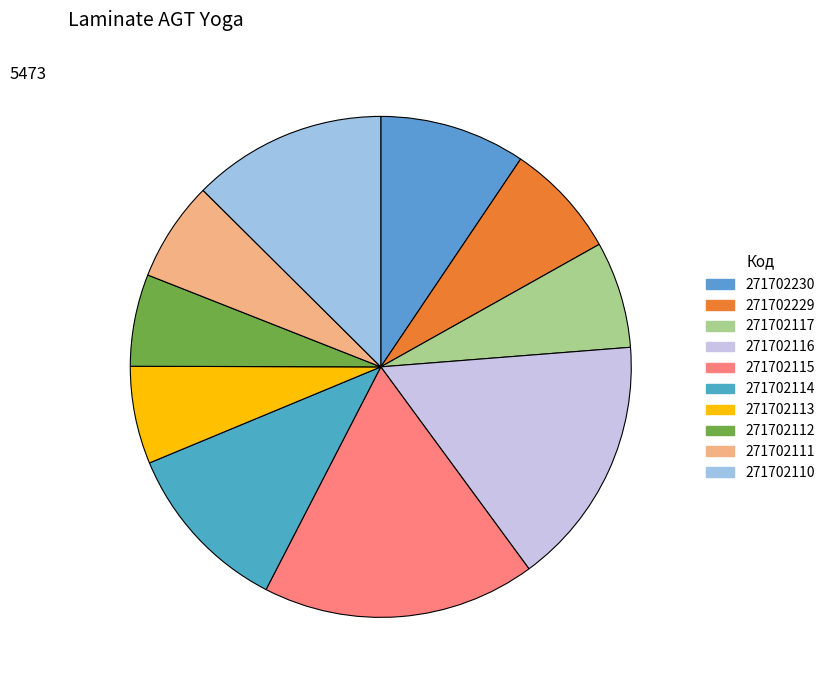

How many slices are in this pie chart?

10